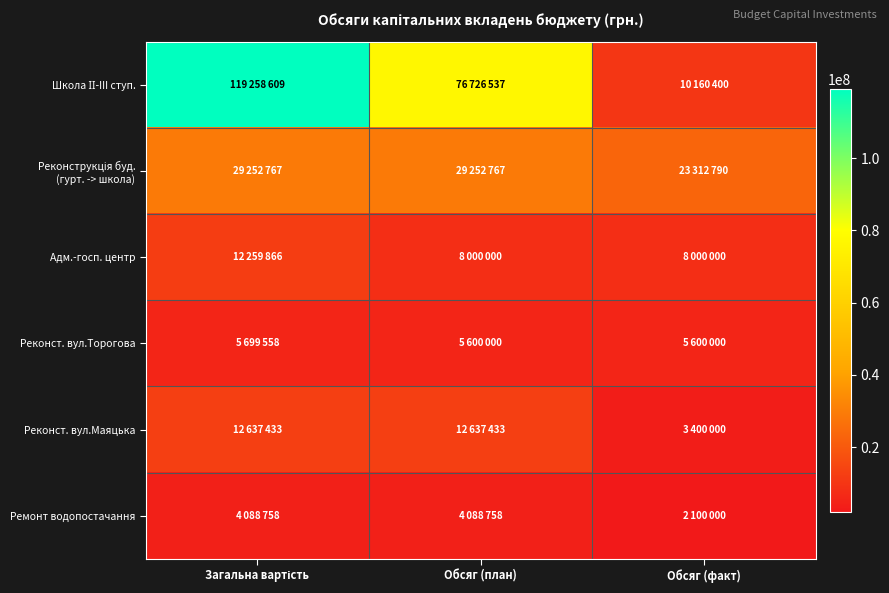

Between Обсяг (план) and Загальна вартість, which is larger?

Загальна вартість